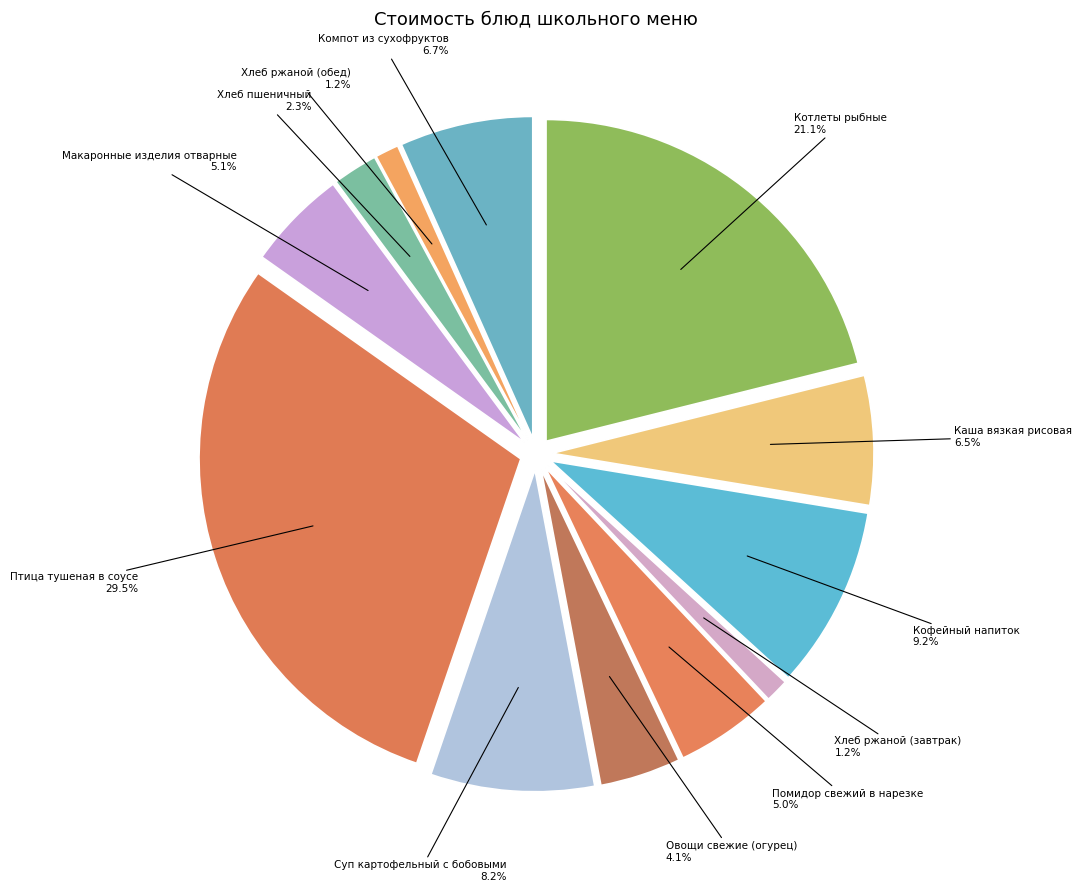

Does Овощи свежие (огурец) represent more than half of the total?

No